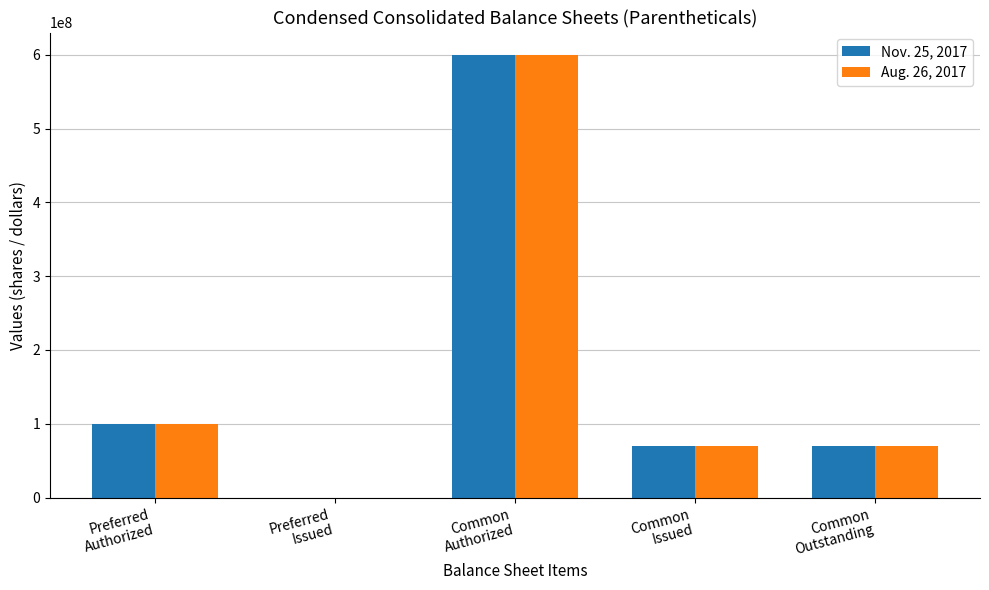

What is the greatest value displayed?

600000000